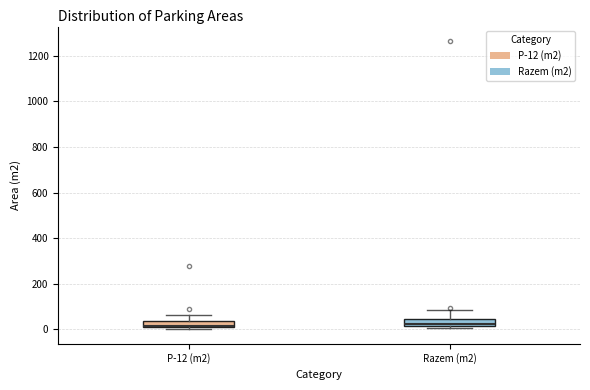

Where is the lower edge of the box for Razem (m2) on the y-axis? The values are not printed on the chart, so give them approximately, as read against the axis.

20